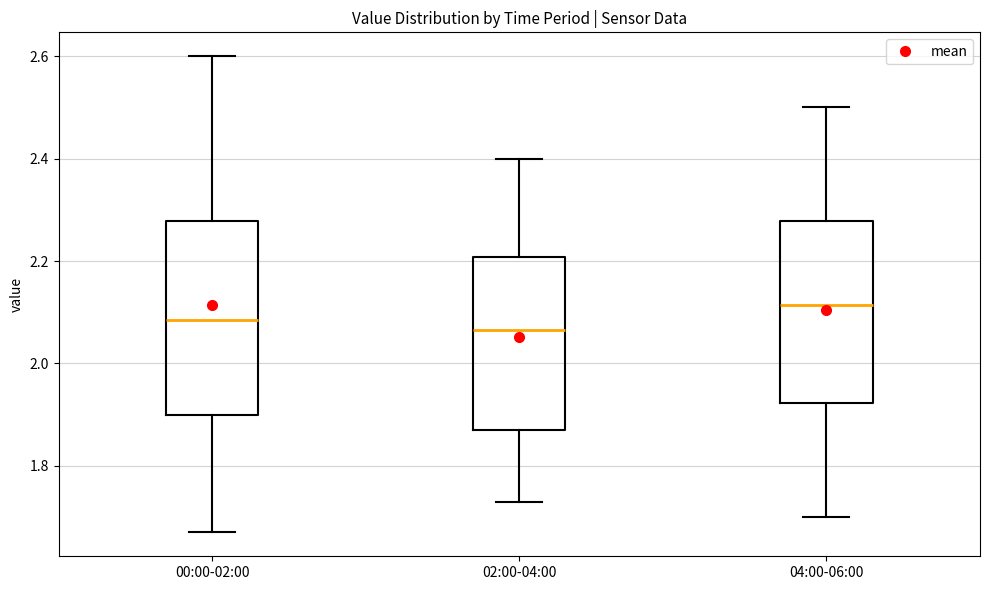

Where is the upper edge of the box for 04:00-06:00 on the y-axis? The values are not printed on the chart, so give them approximately, as read against the axis.

2.28